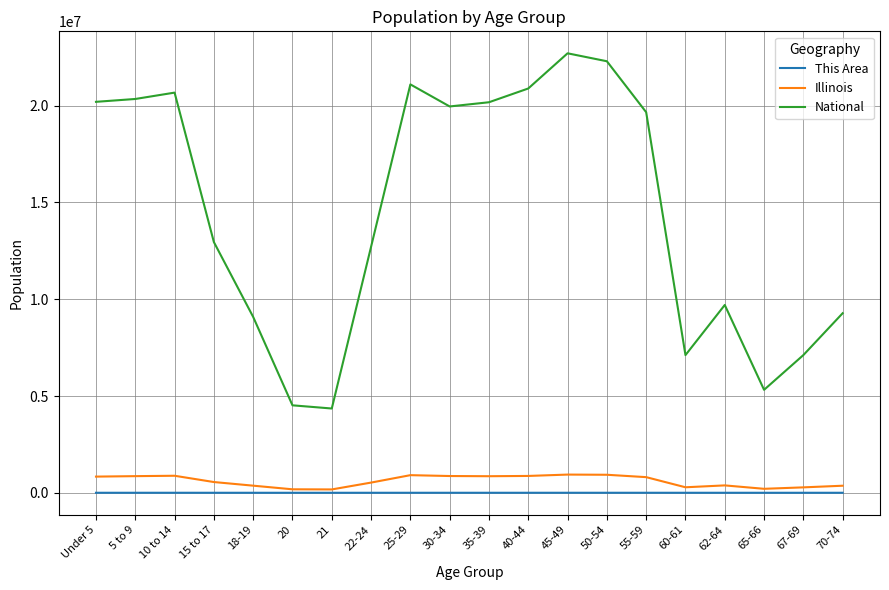

Which series has the largest total across all categories?

National